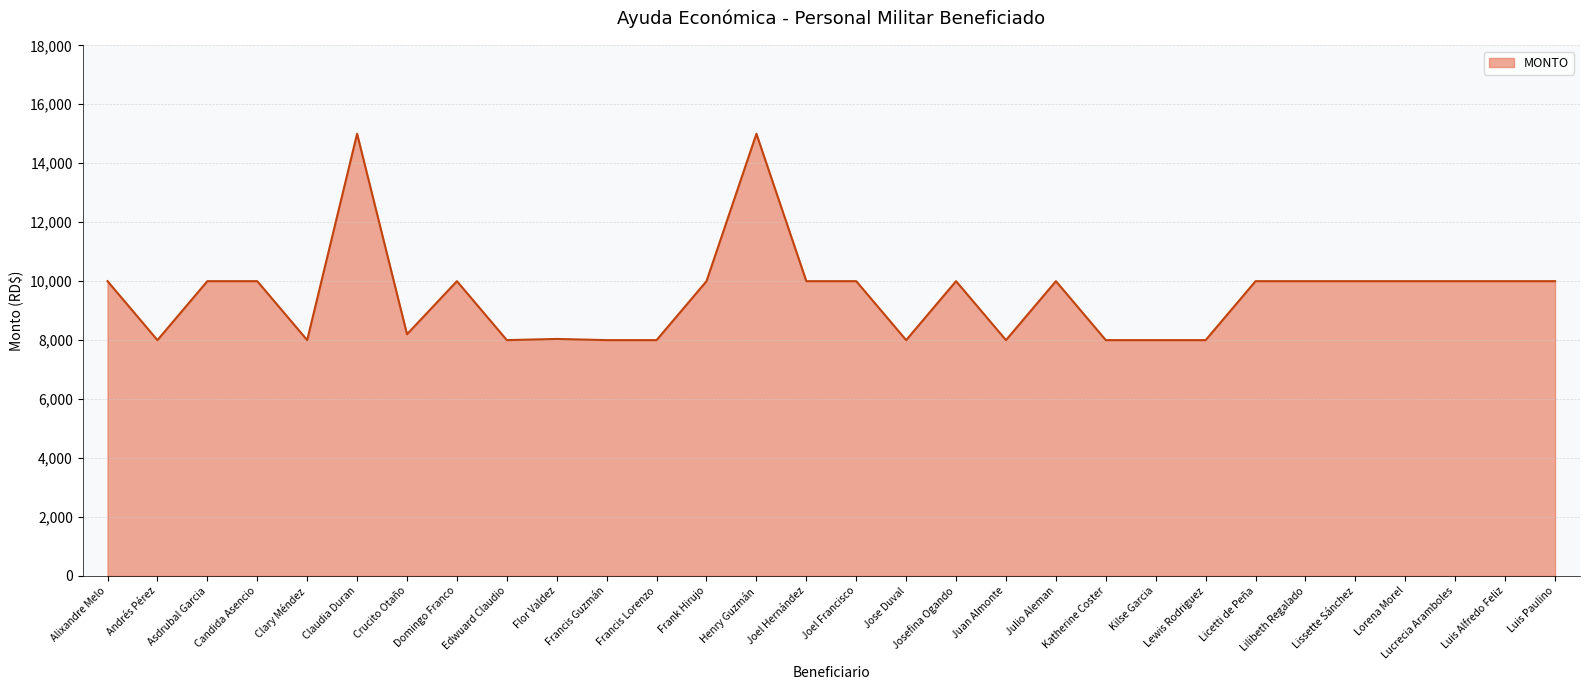

What is the ratio of the value at Juan Almonte to the value at Crucito Otaño?

1.0